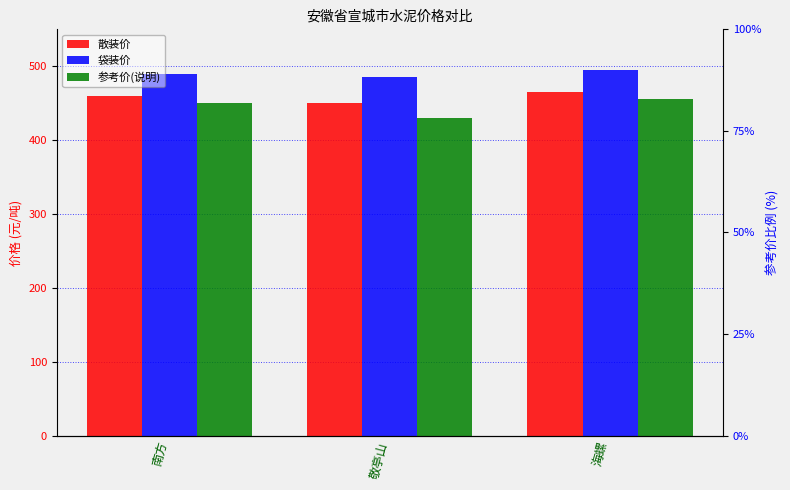

What is the label of the 1st bar from the right?

海螺